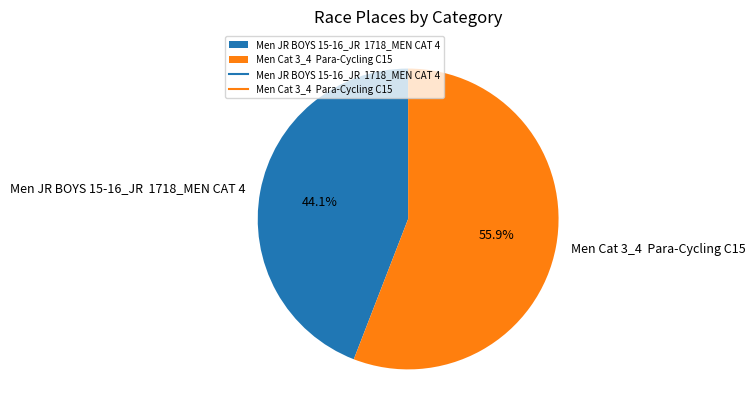

How many slices are in this pie chart?

2